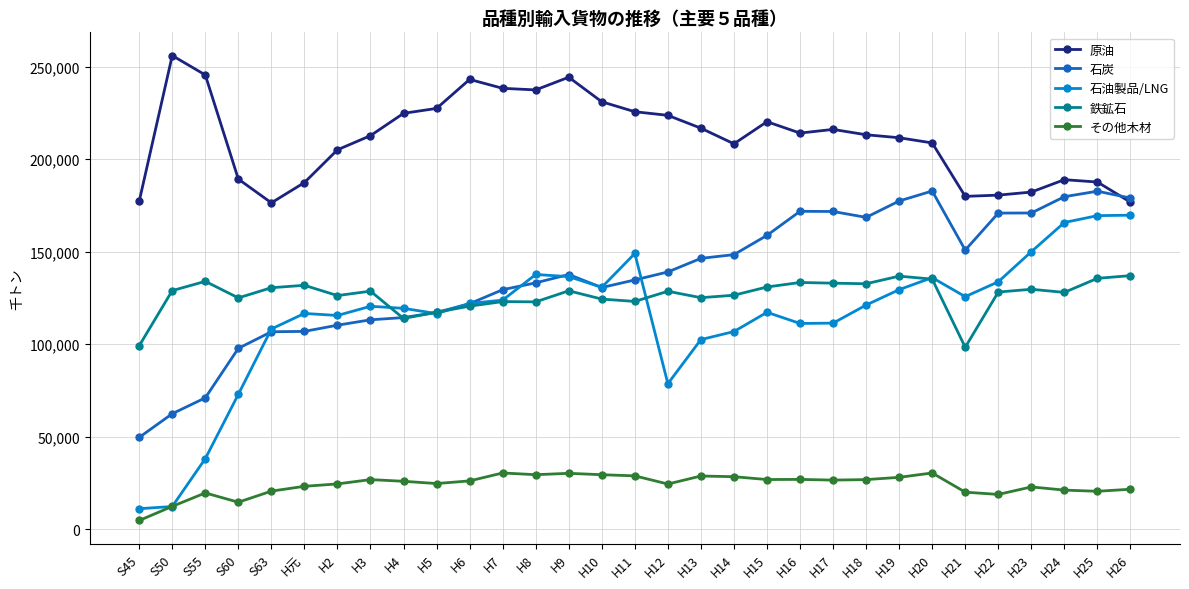

What is the label of the 21st point from the right?

H6